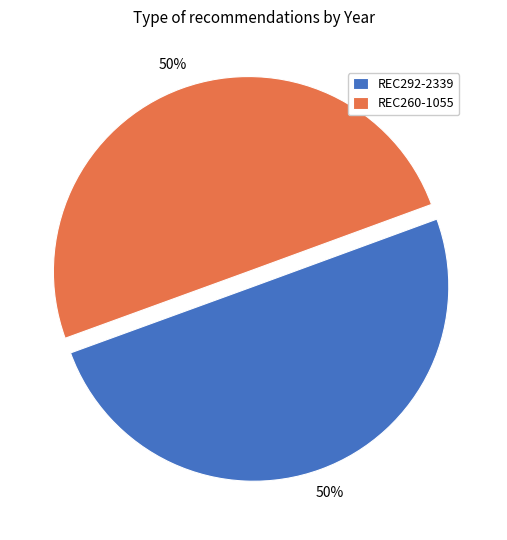

Count the number of slices in the pie.

2